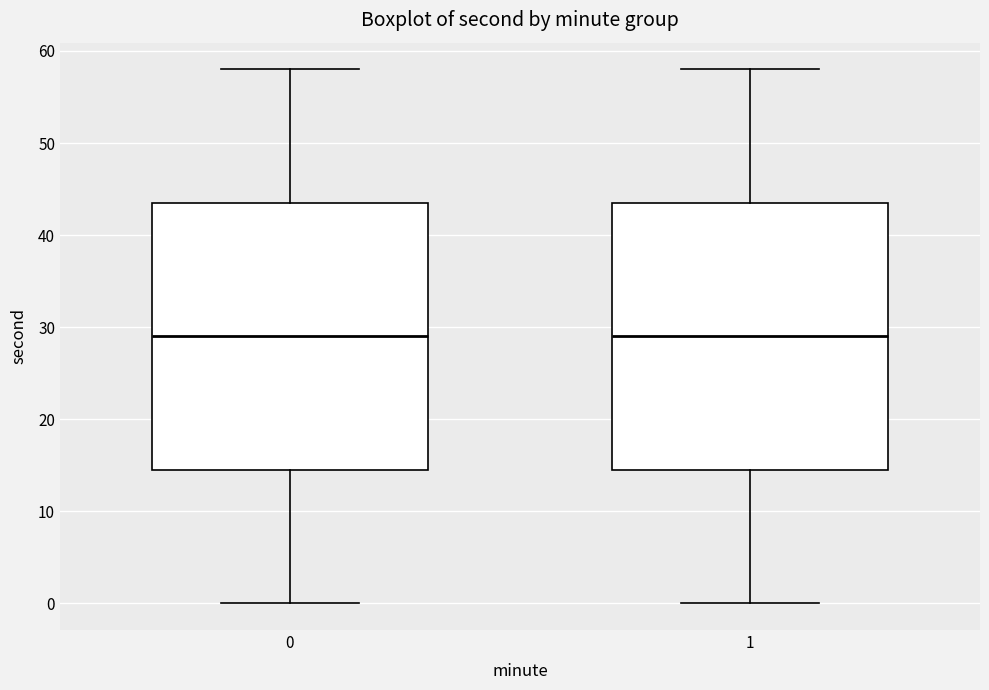

Reading left to right, transcribe this box plot: for each box, give where its median line is, the range the box spans, and where its two whiskers end, as read against the y-axis. The values are not printed on the chart, so give them approximately, as read against the axis.

0: median 29, box 15 to 44, whiskers 0 to 58
1: median 29, box 15 to 44, whiskers 0 to 58